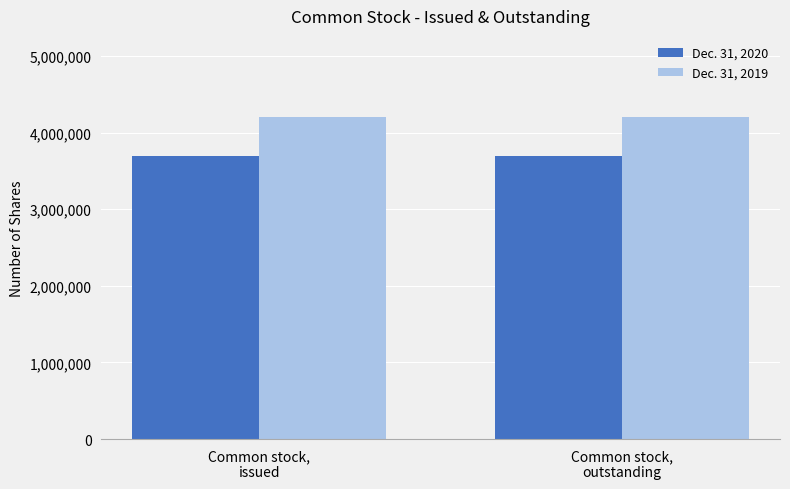

Rank the series by their average value, from highest to lowest.

Dec. 31, 2019, Dec. 31, 2020